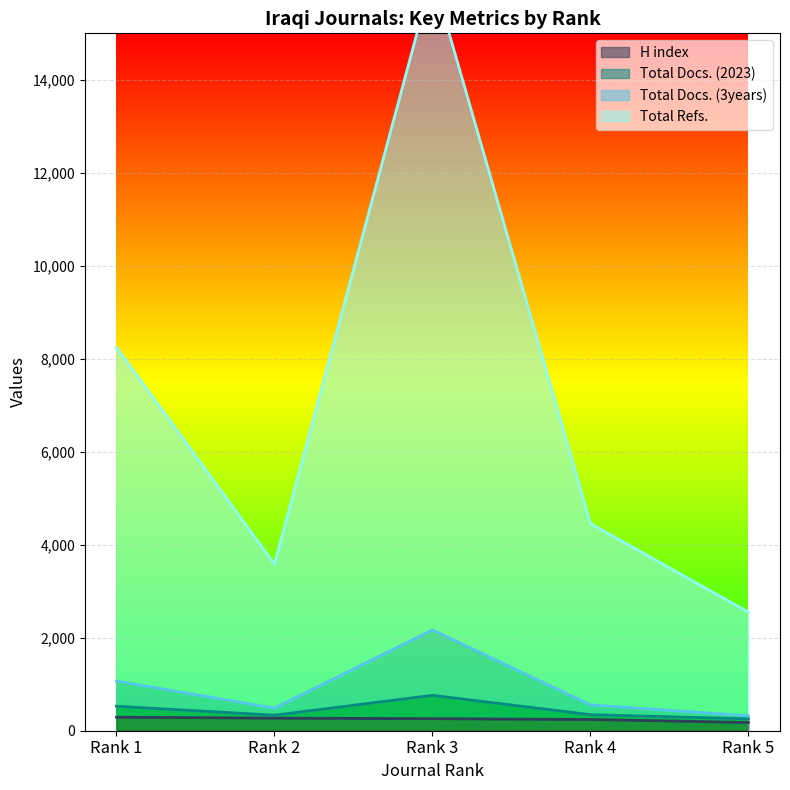

What is the value of the H index point at the 5th from the left?

177